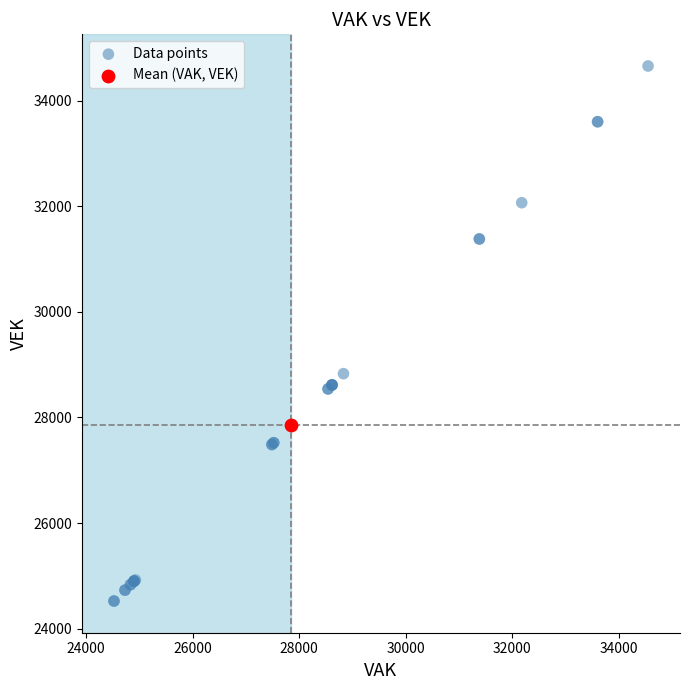

What are all the series names shown in the legend?

Data points, Mean (VAK, VEK)